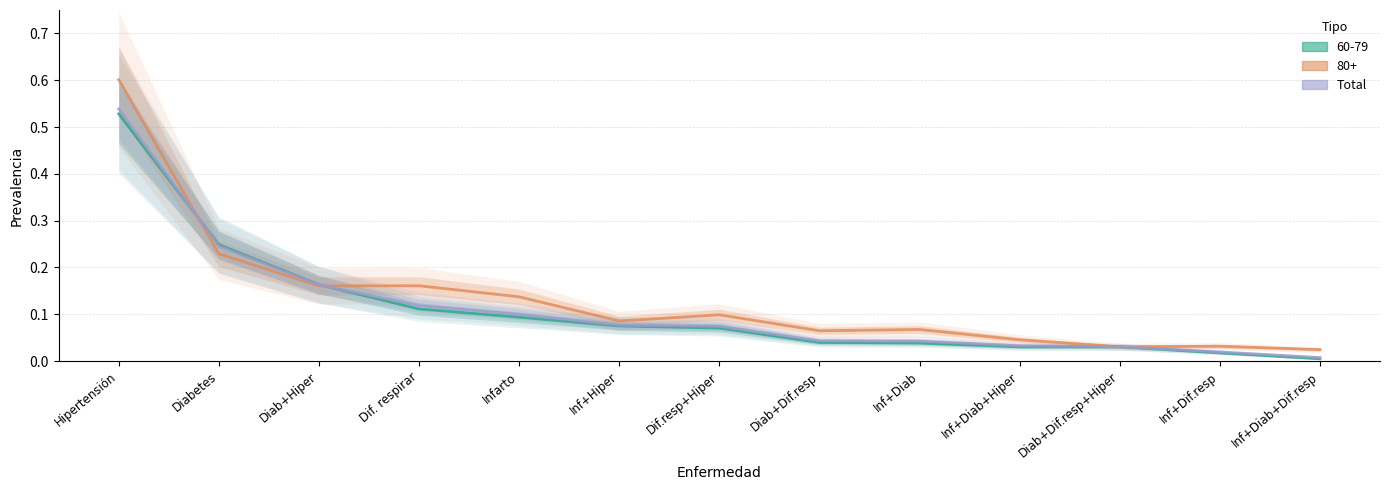

Does the chart display data point markers on the line(s)?

No